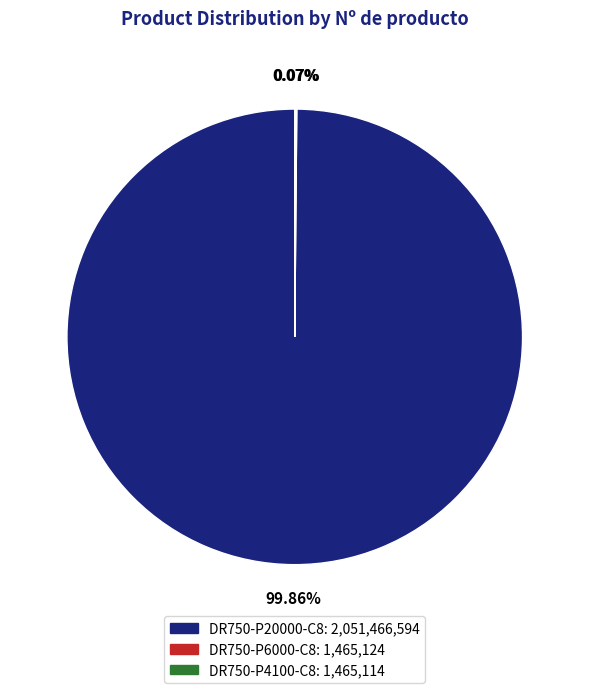

Which slice represents more than half of the pie?

DR750-P20000-C8